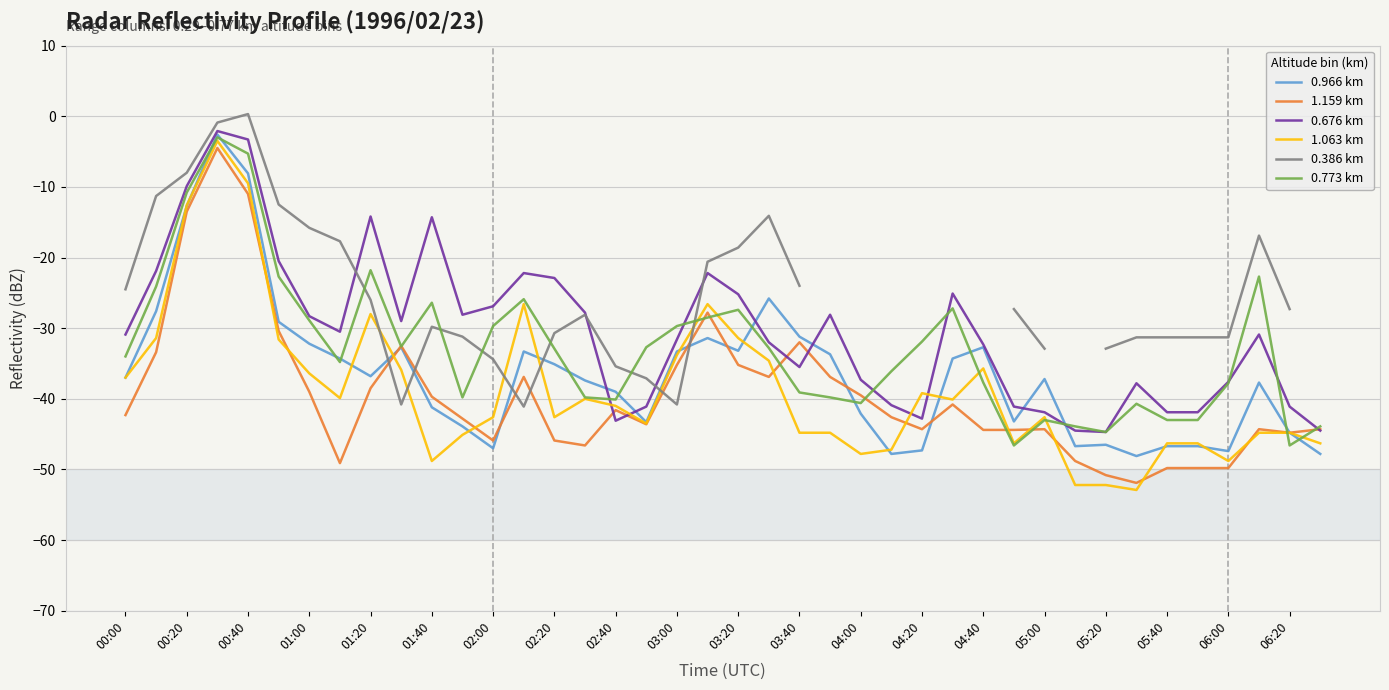

Is it true that 1.159 km equals -39.0 at 01:00?

True